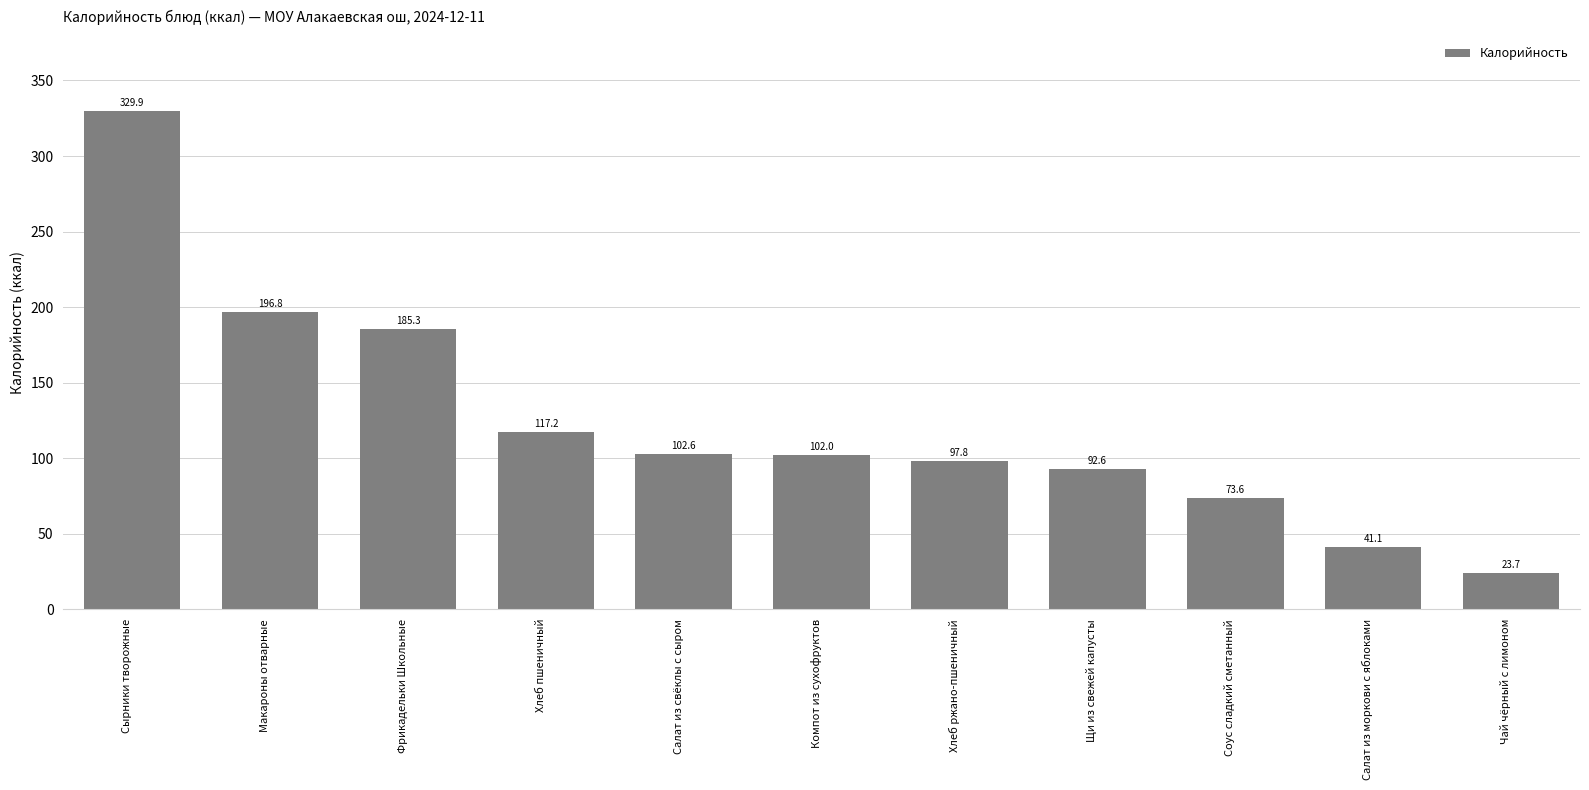

The chart shows a value of 179.4 at Салат из свёклы с сыром. True or false?

False